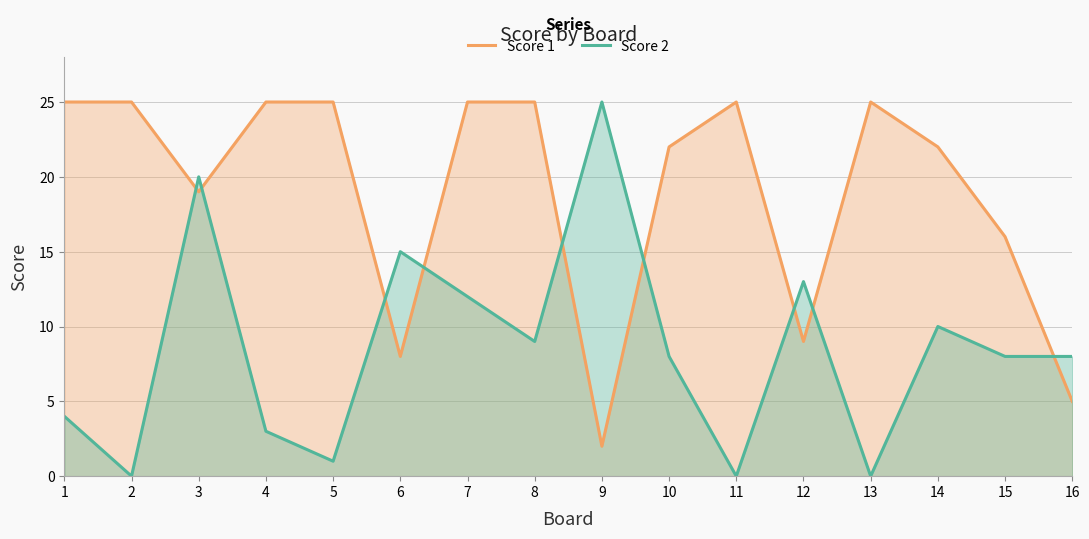

True or false: Score 1 has more than 1 interior local peaks.

True